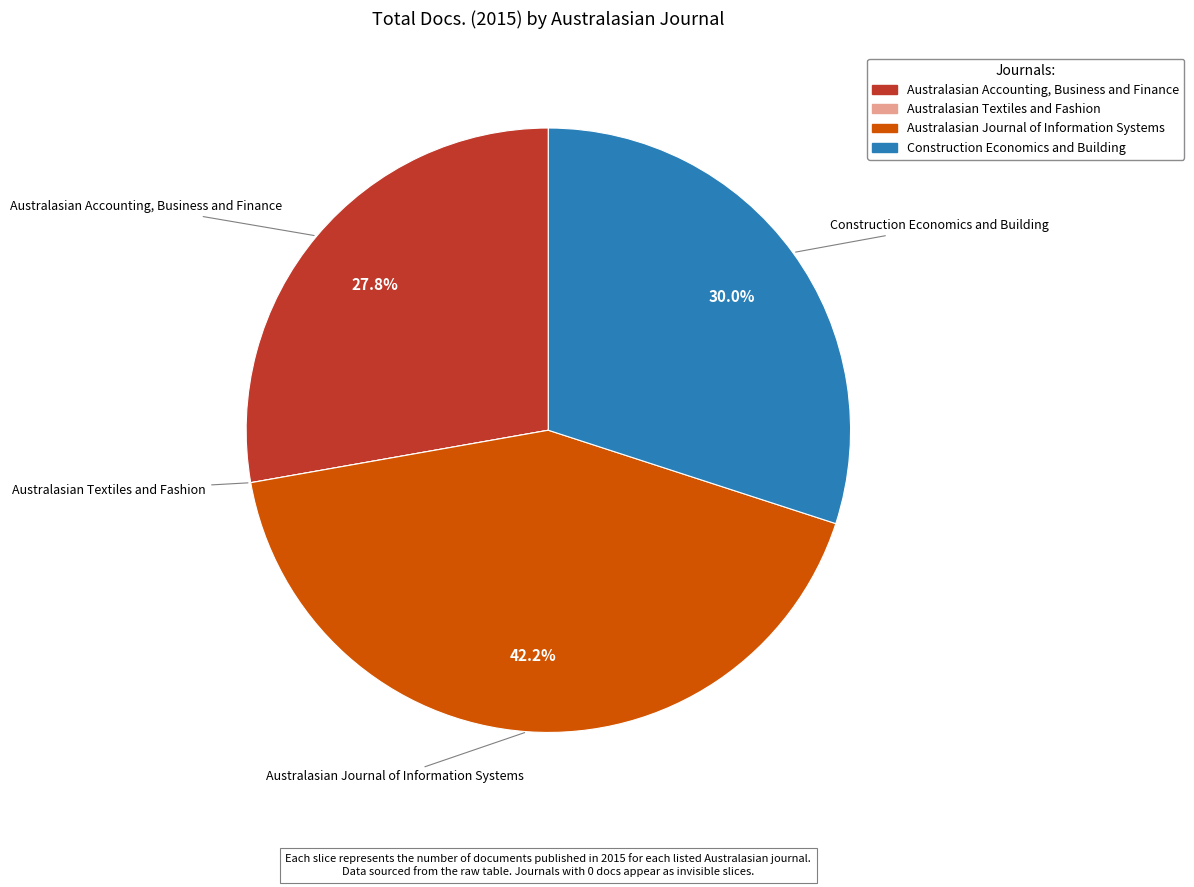

Which has a higher value, Australasian Journal of Information Systems or Construction Economics and Building?

Australasian Journal of Information Systems